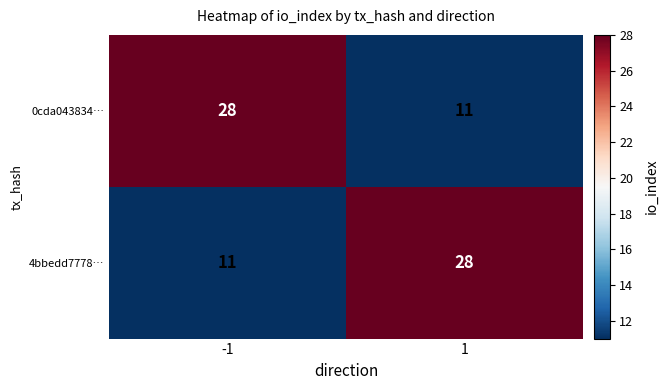

What is the spread (max minus min) of values at 1?

17